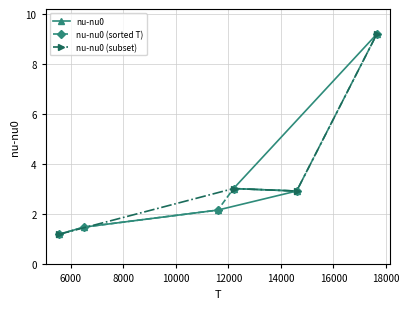

How many values are below 2?

2